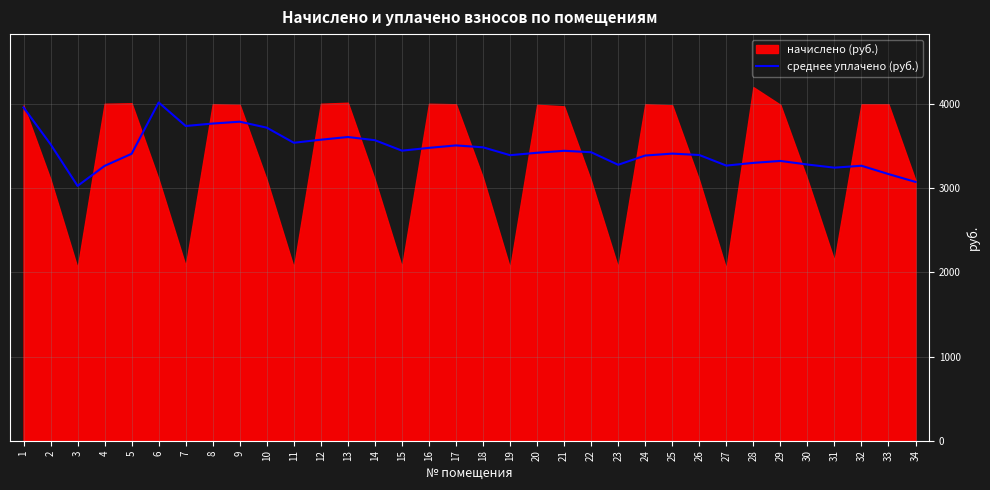

What is the average value?

3454.6